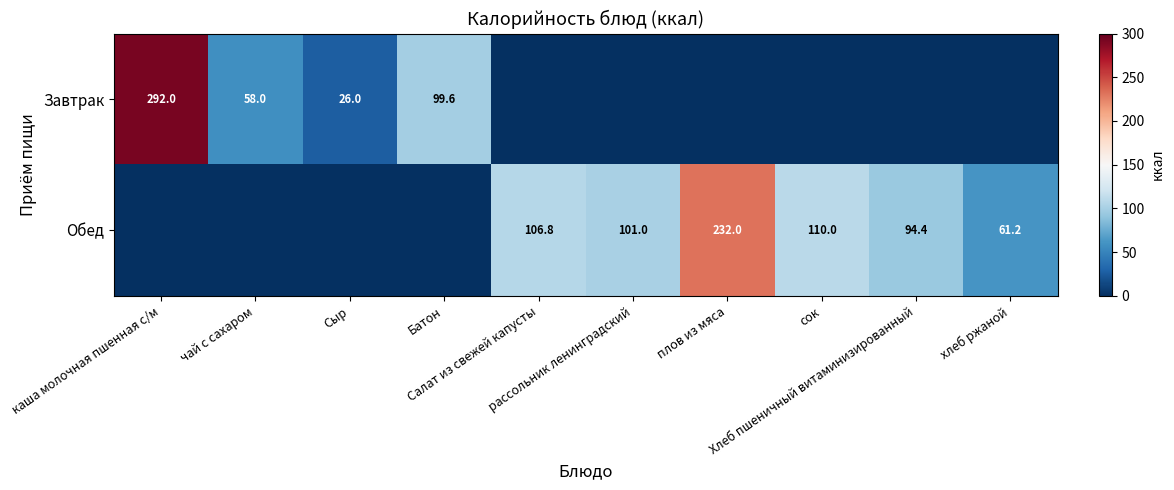

True or false: Обед has a value of 0.0 at Сыр.

True